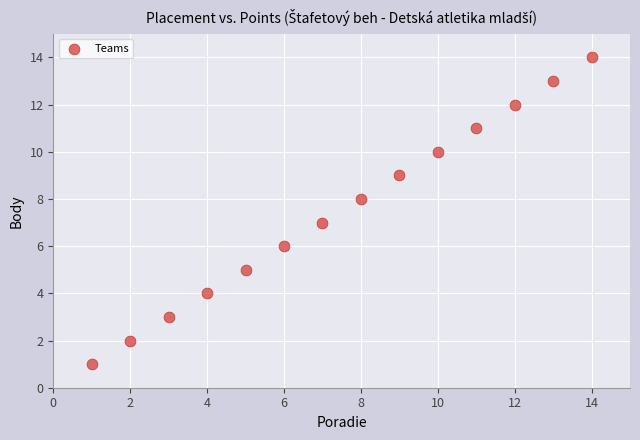

What is the range of X values (max minus min)?

13